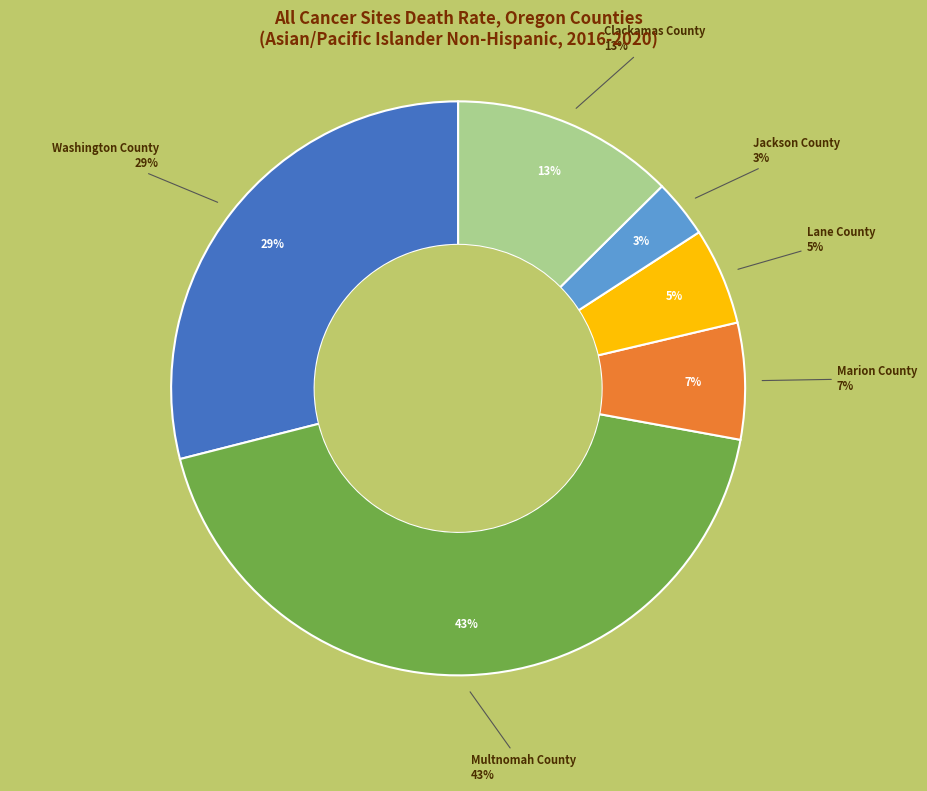

True or false: Multnomah County accounts for 31% of the total.

False